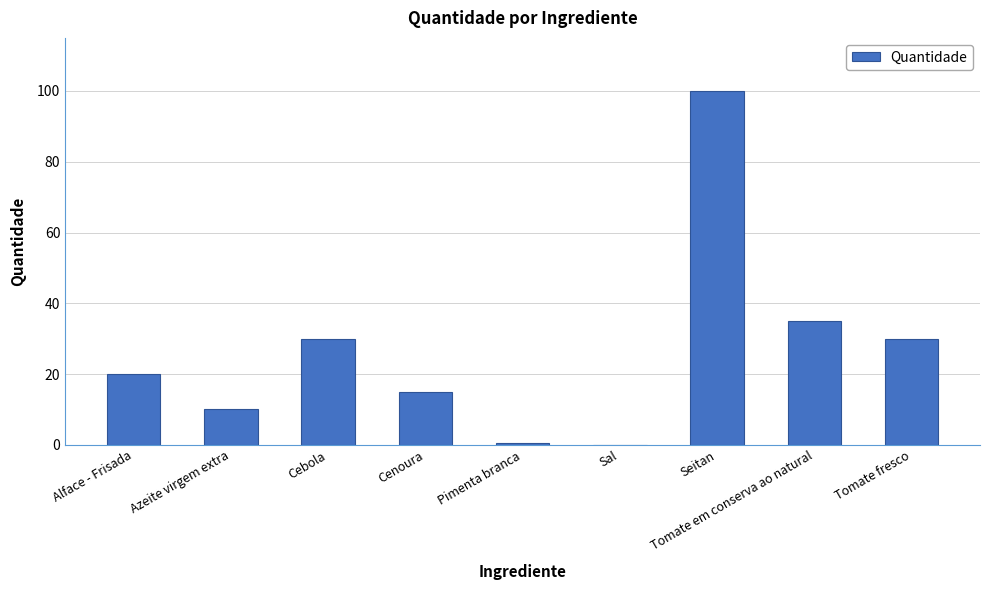

Which has a higher value, Sal or Azeite virgem extra?

Azeite virgem extra